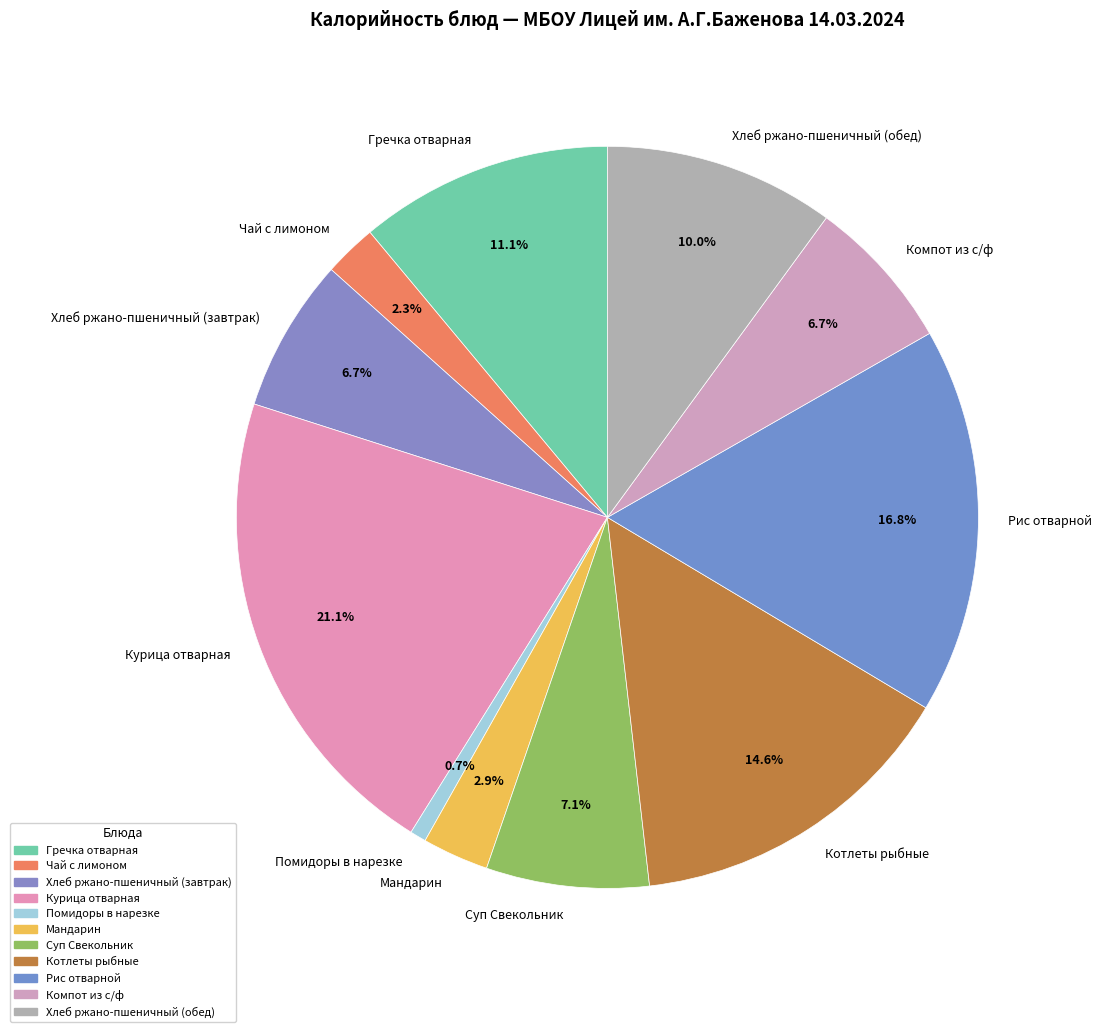

What portion of the pie excludes Котлеты рыбные?

85.4%